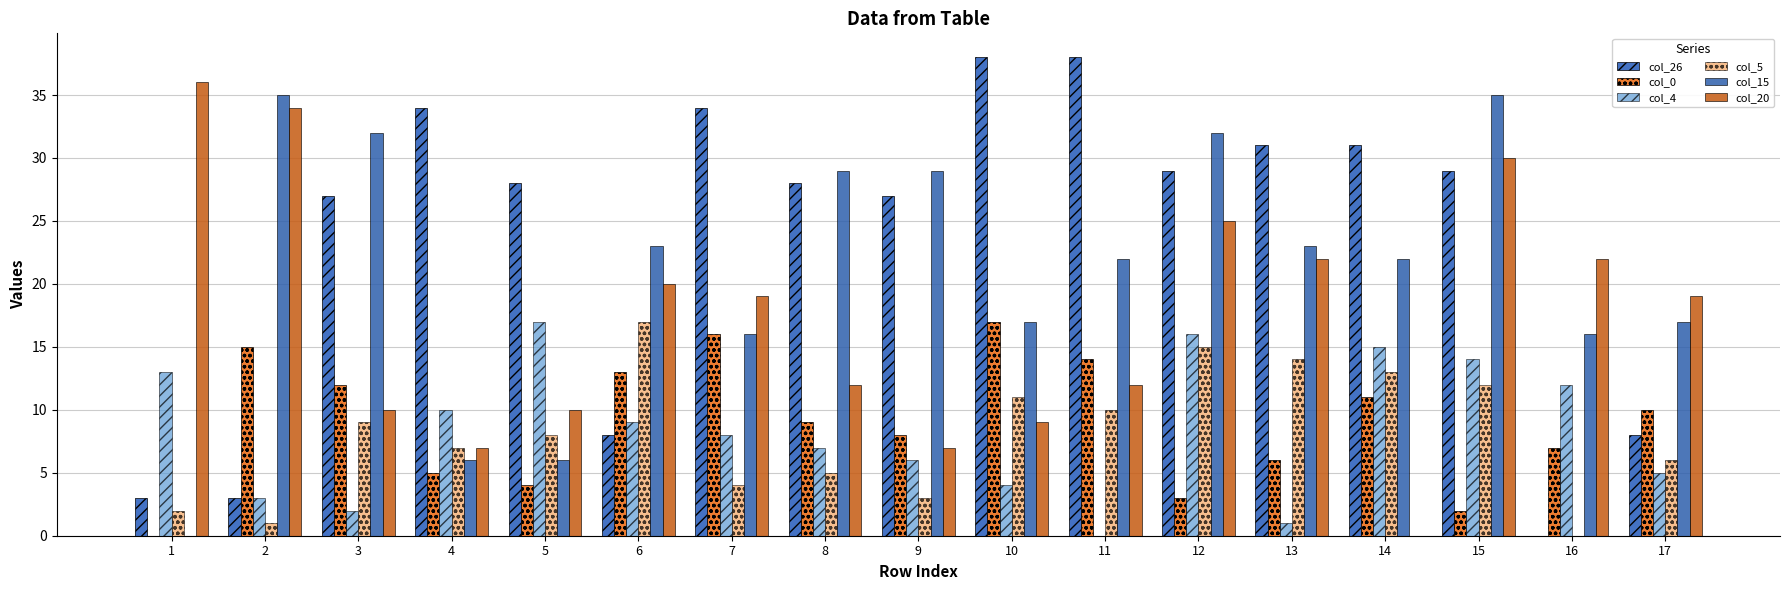

Is it true that col_20 equals 10.1 at 12?

False